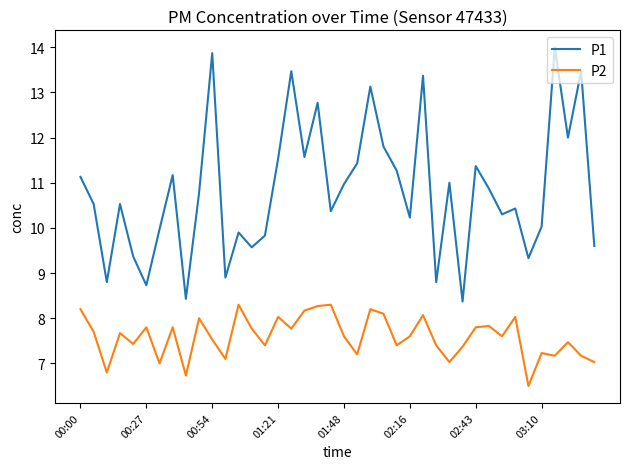

Reading left to right, extract all data points from this chart.

P1: 11.1	10.5	8.8	10.5	9.4	8.7	10.0	11.2	8.4	10.8	13.9	8.9	9.9	9.6	9.8	11.5	13.5	11.6	12.8	10.4	11.0	11.4	13.1	11.8	11.3	10.2	13.4	8.8	11.0	8.4	11.4	10.9	10.3	10.4	9.3	10.0	14.0	12.0	13.5	9.6
P2: 8.2	7.7	6.8	7.7	7.4	7.8	7.0	7.8	6.7	8.0	7.5	7.1	8.3	7.8	7.4	8.0	7.8	8.2	8.3	8.3	7.6	7.2	8.2	8.1	7.4	7.6	8.1	7.4	7.0	7.4	7.8	7.8	7.6	8.0	6.5	7.2	7.2	7.5	7.2	7.0